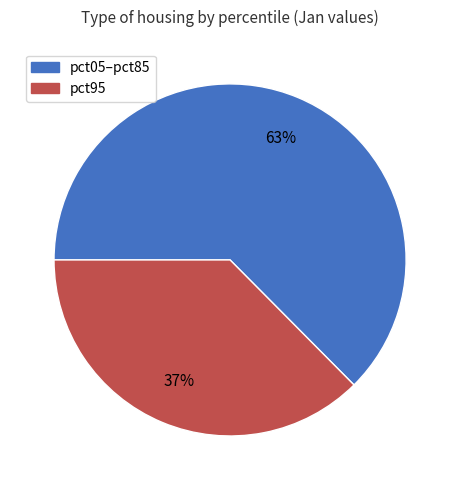

To the nearest percent, what is the average slice percentage?

50%